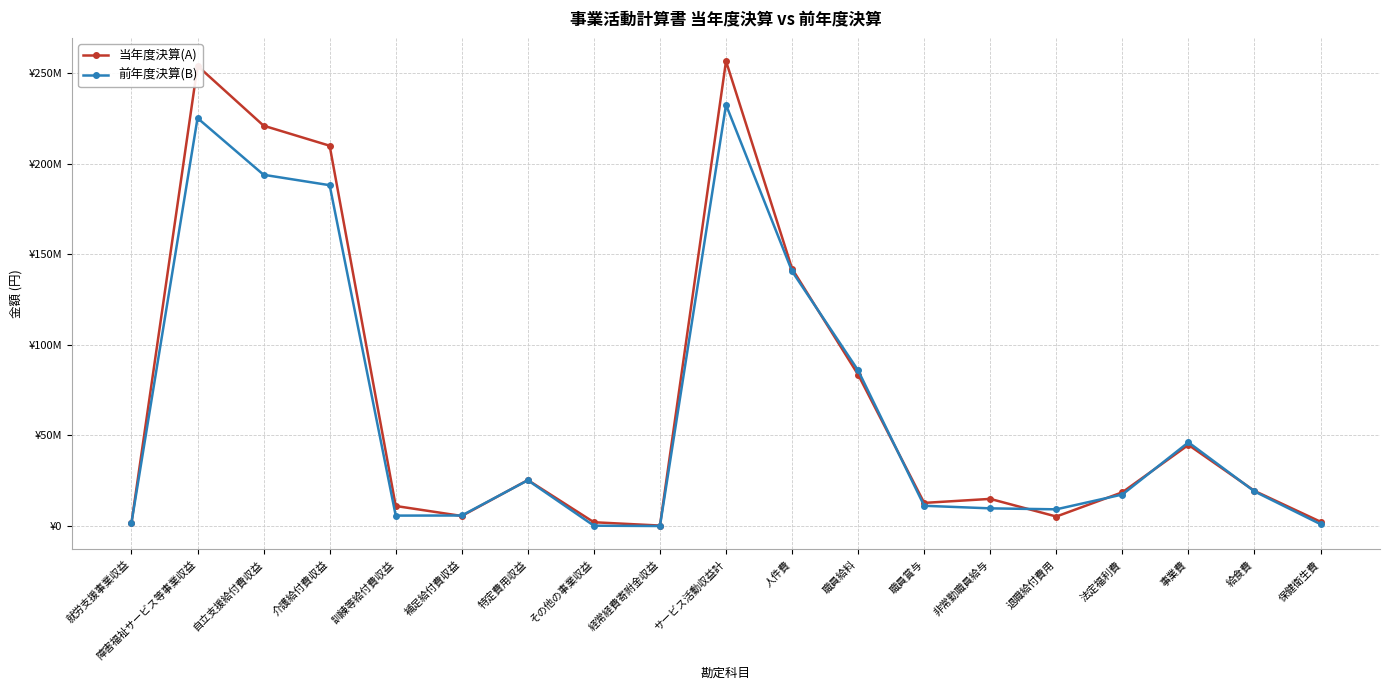

True or false: 前年度決算(B) has more than 1 points higher than both neighbors.

True